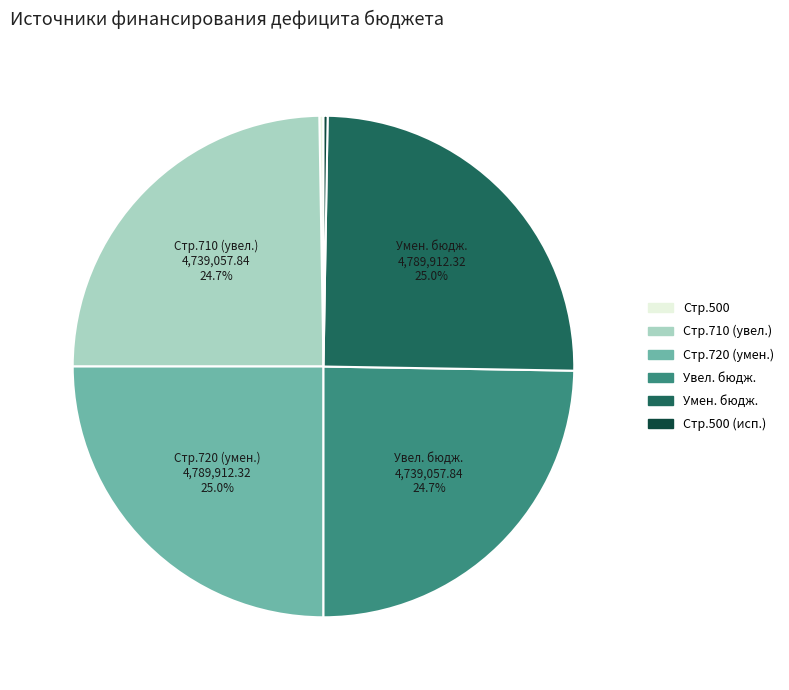

To the nearest percent, what is the difference between the largest and smallest slice percentages?

25%